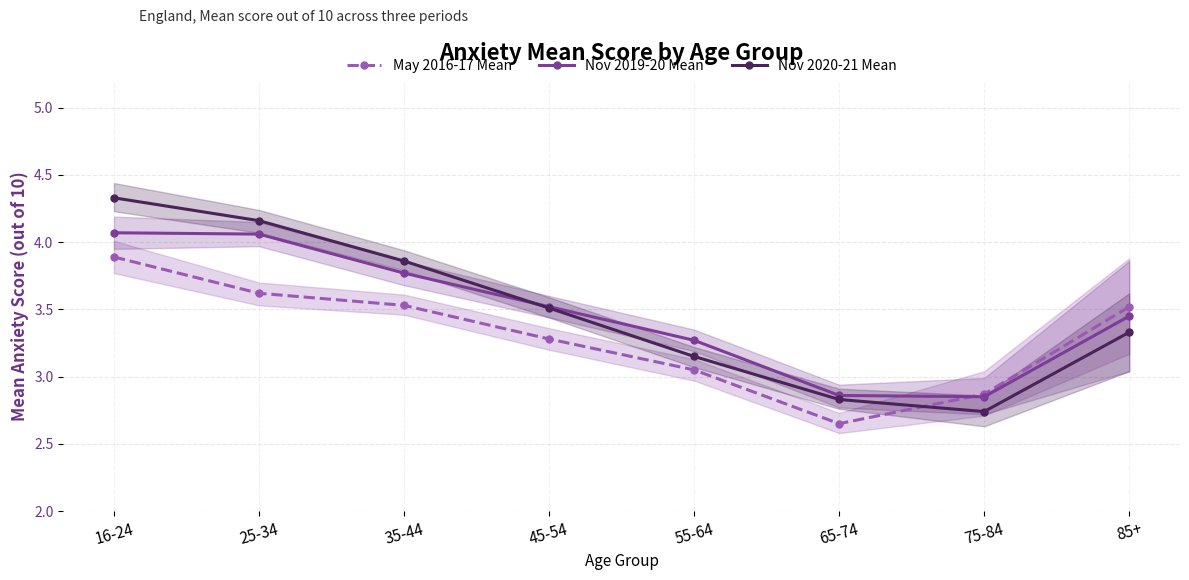

What is the sum of the Nov 2020-21 Mean values at 85+ and 25-34?

7.5